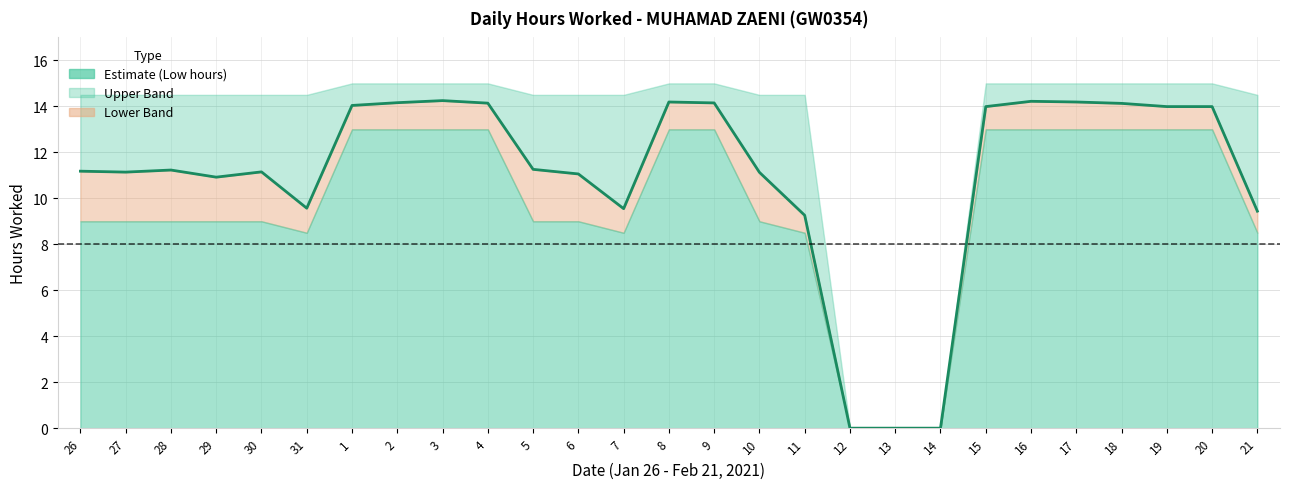

Approximately how many times larger is the value at 2 compared to 4?

1.0